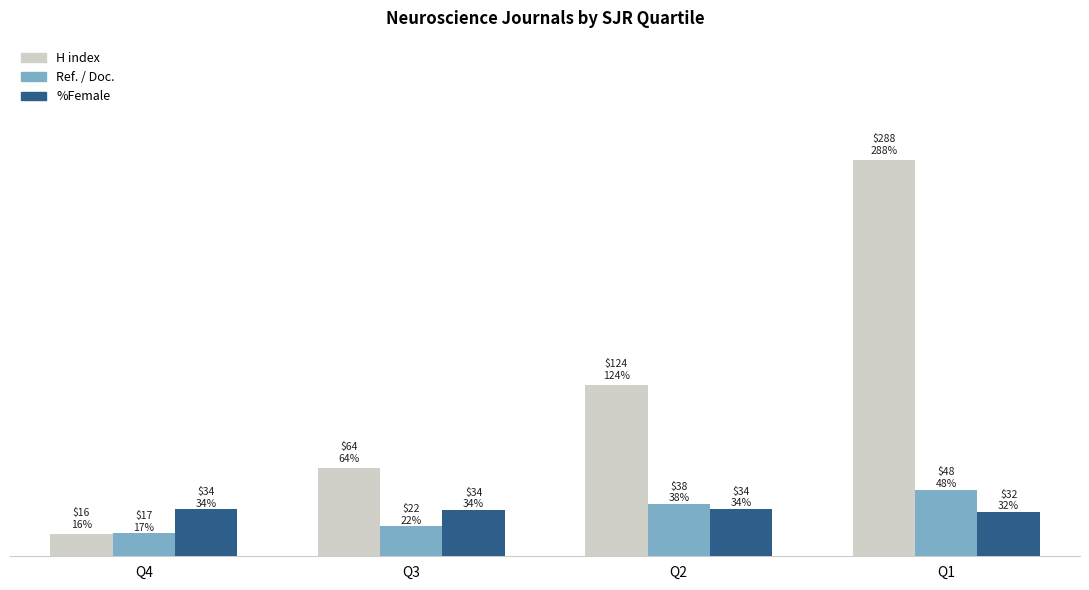

Which category has the lowest value across all series?

Q4